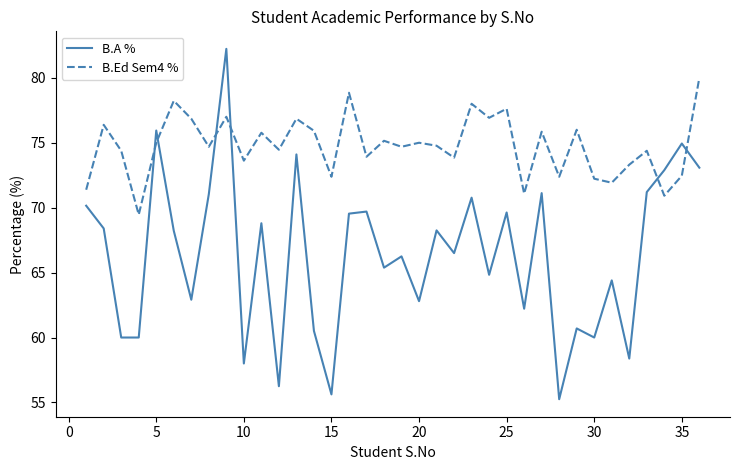

Which series has the widest spread of values?

B.A %